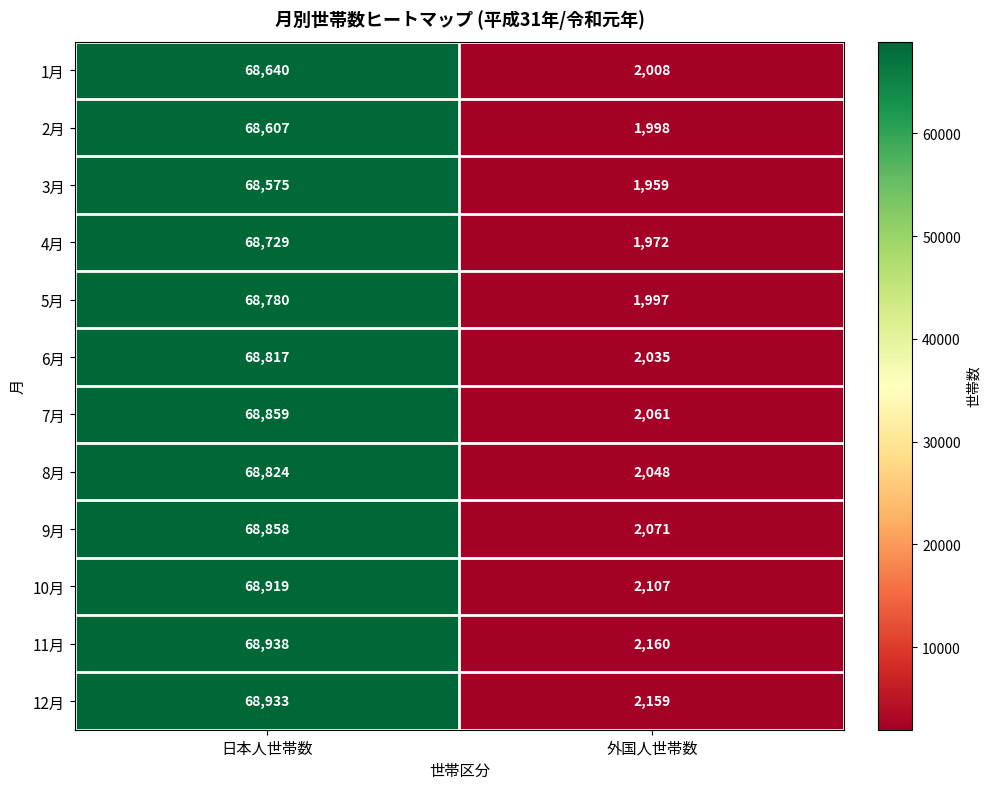

The 2月 series shows 2613 at 外国人世帯数. True or false?

False